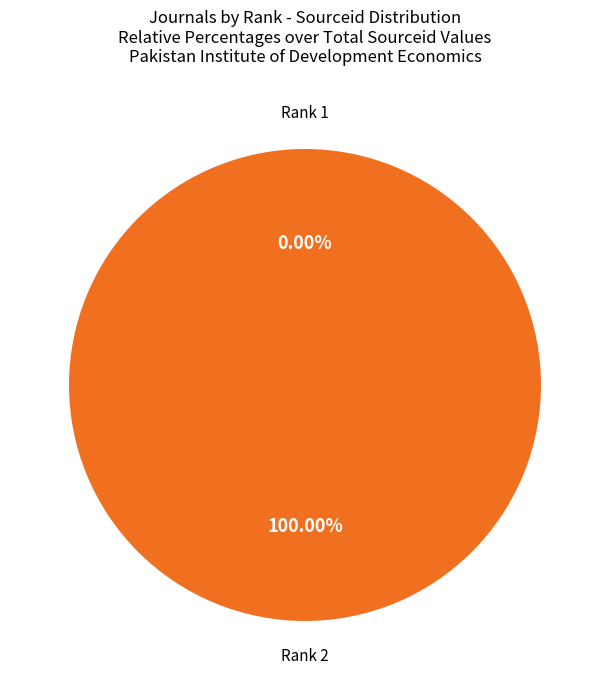

Is there a majority slice in this chart?

Yes